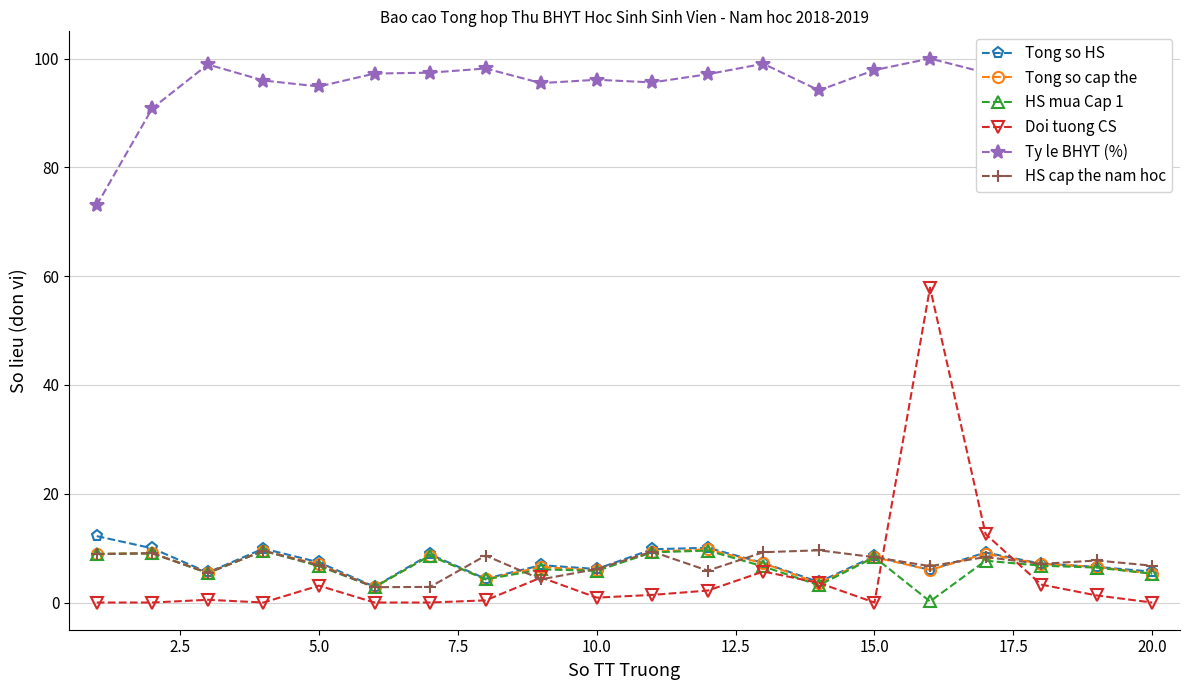

Count the number of data series in this chart.

6